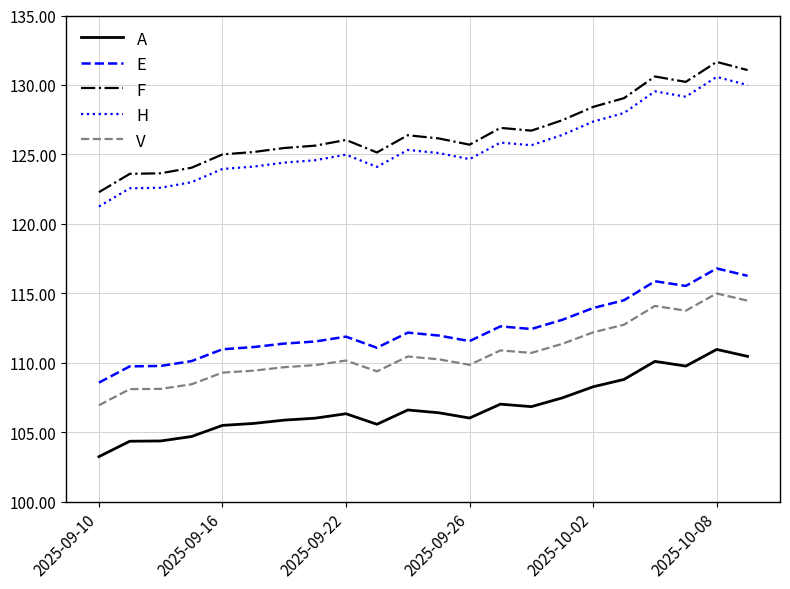

Which series has the largest range (max minus min)?

F